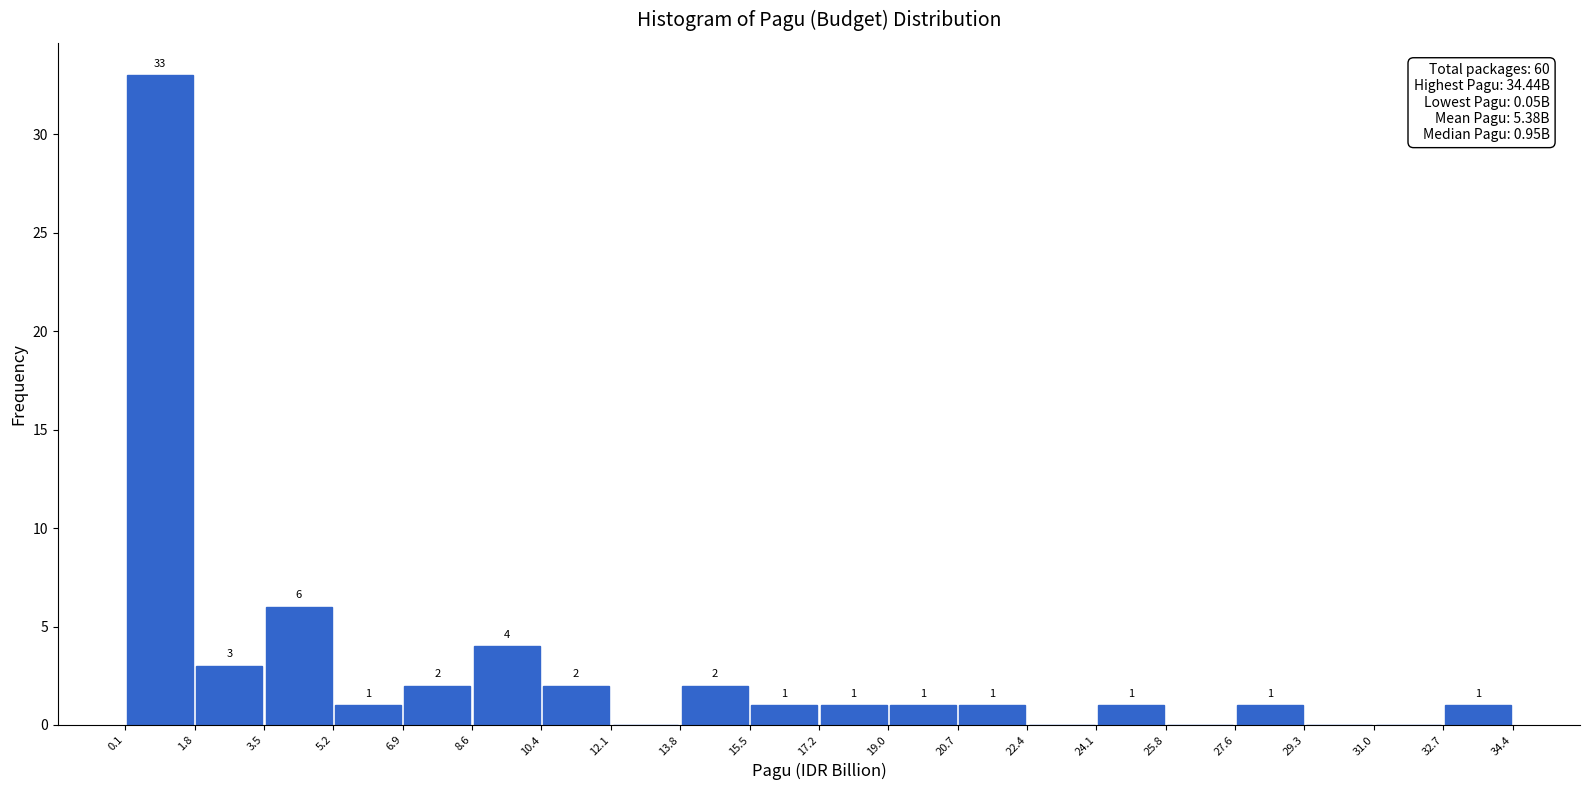

Over which range of the x-axis is the bar tallest?

0.1 to 1.8